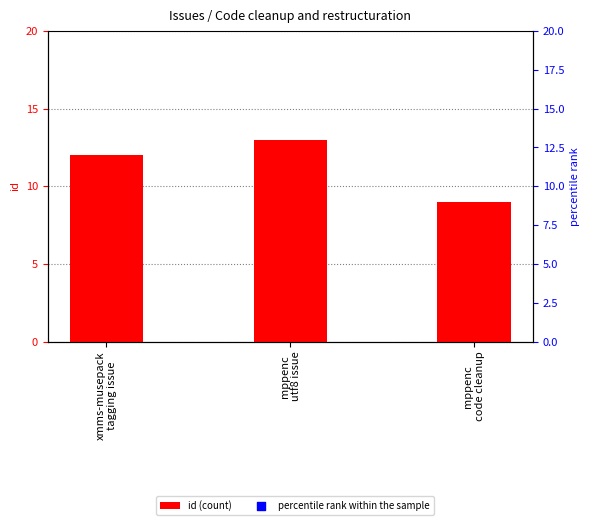

Which series has the widest spread of Y values?

percentile rank within the sample